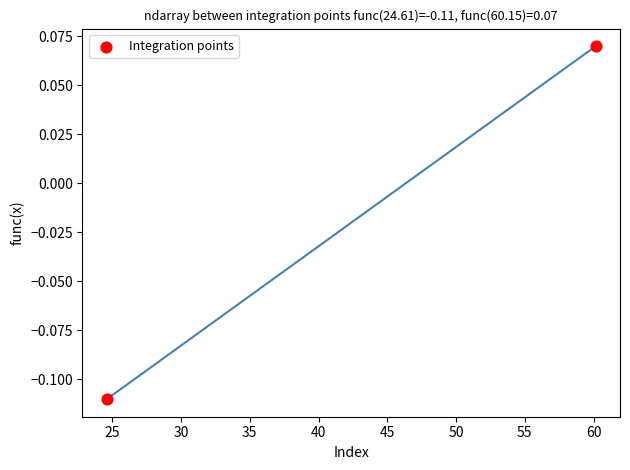

What is the range of X values (max minus min)?

35.5